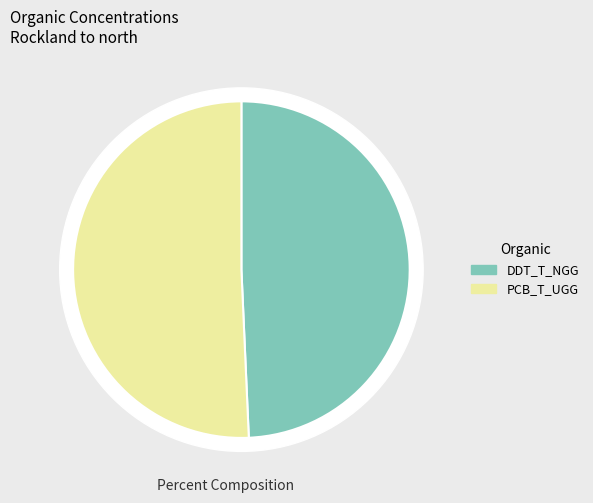

Count the number of slices in the pie.

2